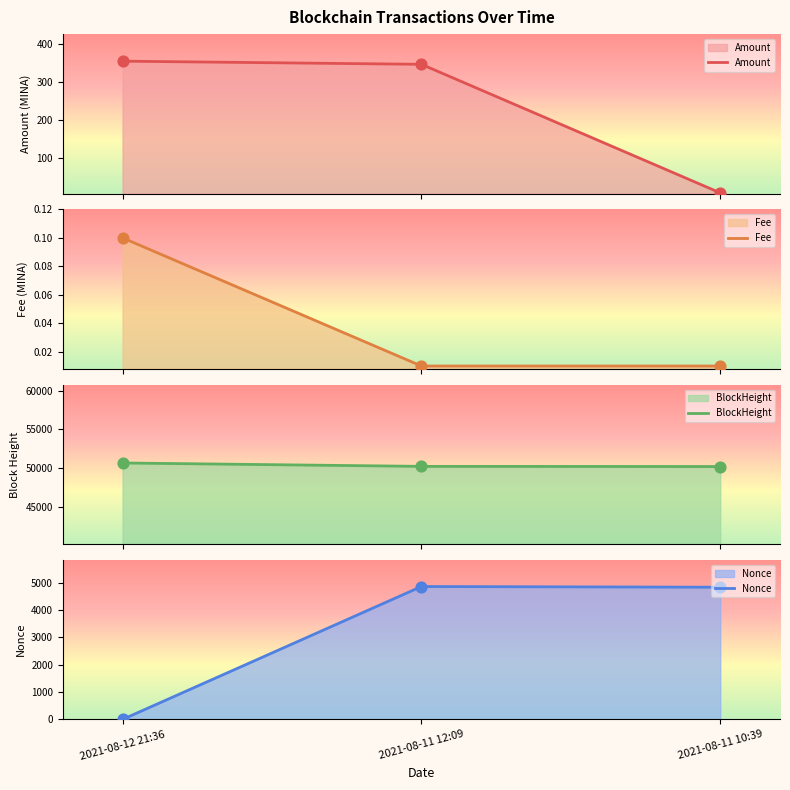

What are all the series names shown in the legend?

Amount, Fee, BlockHeight, Nonce